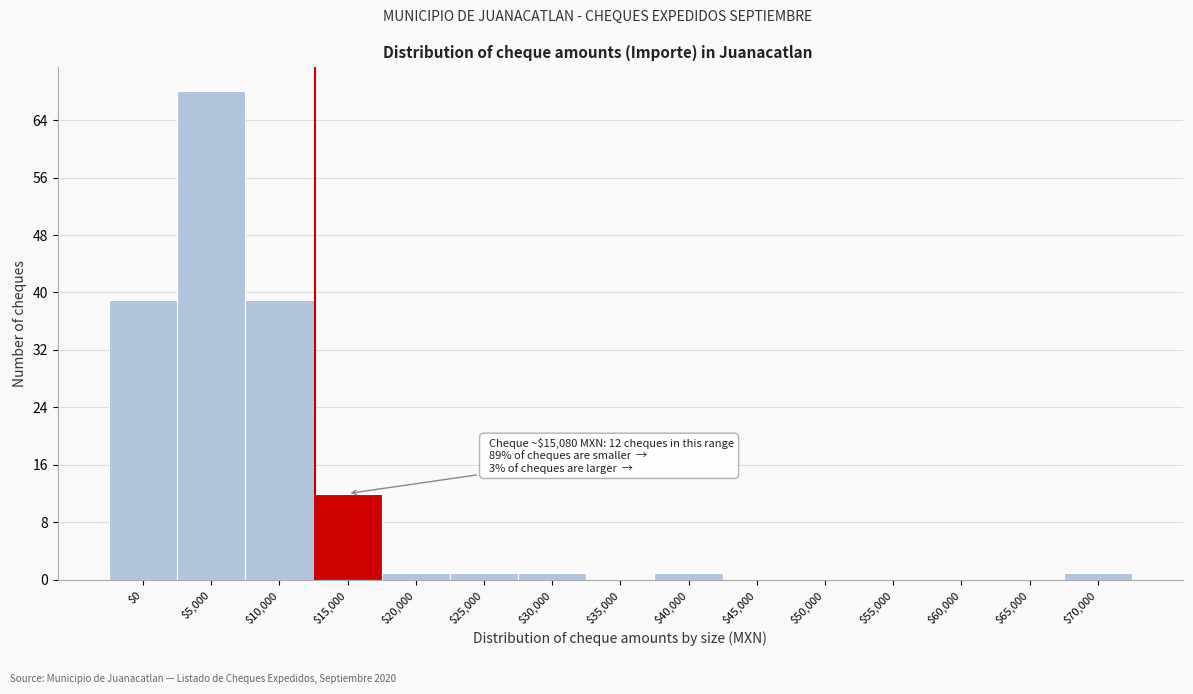

The value at $0 is 25. True or false?

False